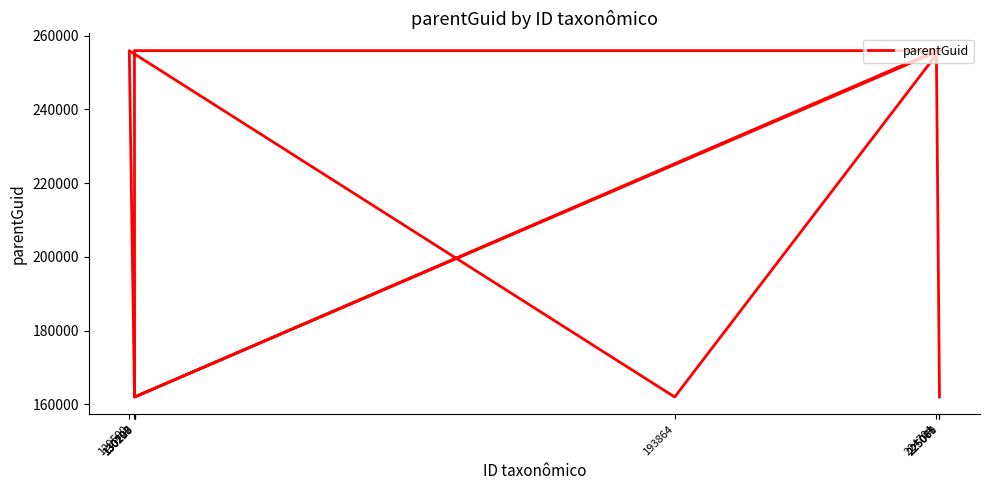

Which category has the lowest value across all series?

225071